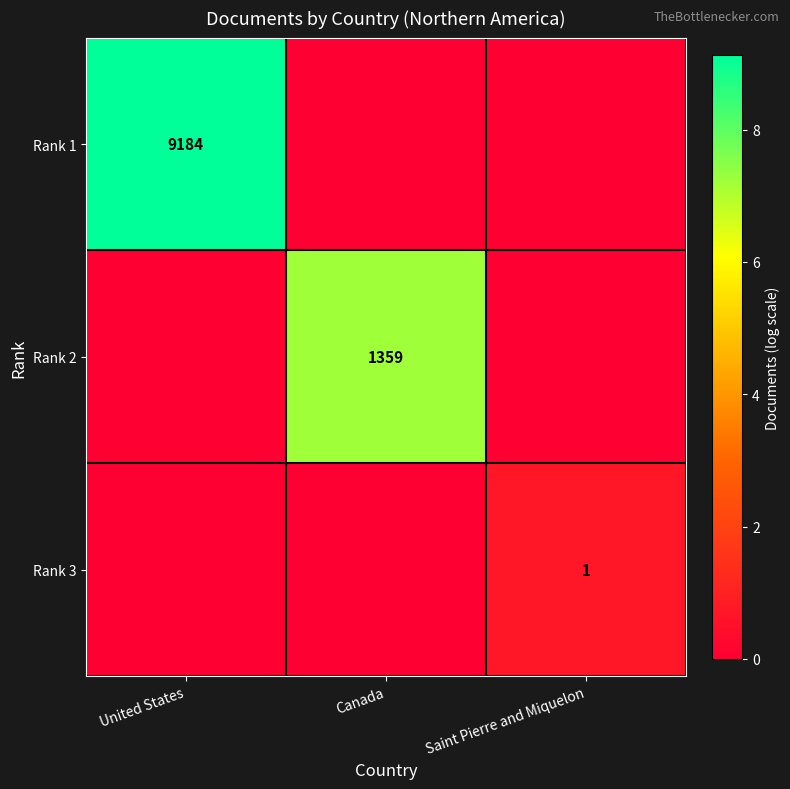

The Rank 2 series shows 1359 at Canada. True or false?

True